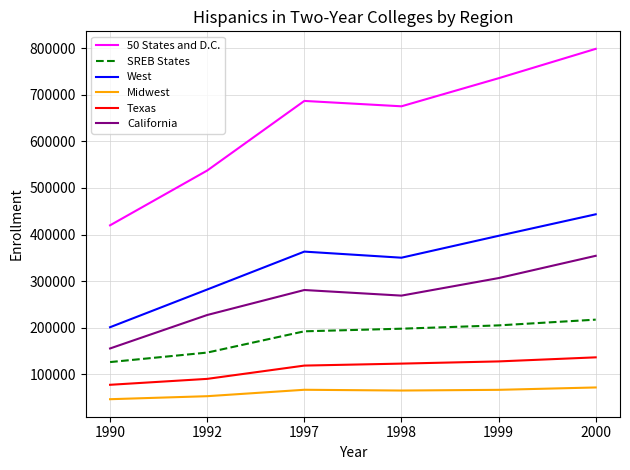

How many West values are between 282071 and 397304?

4